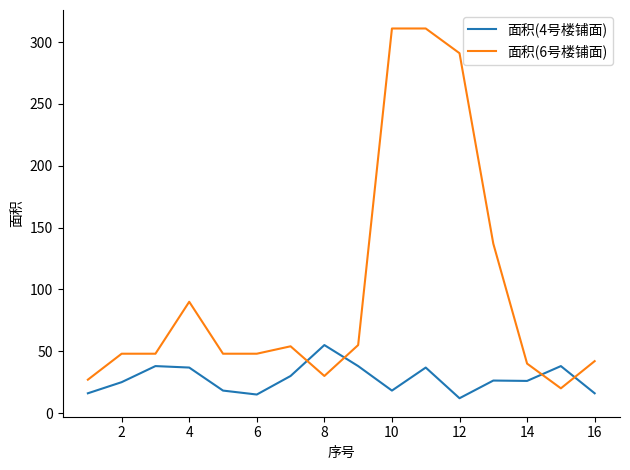

What is the difference between the maximum and minimum values in the 面积(6号楼铺面) series?

291.0